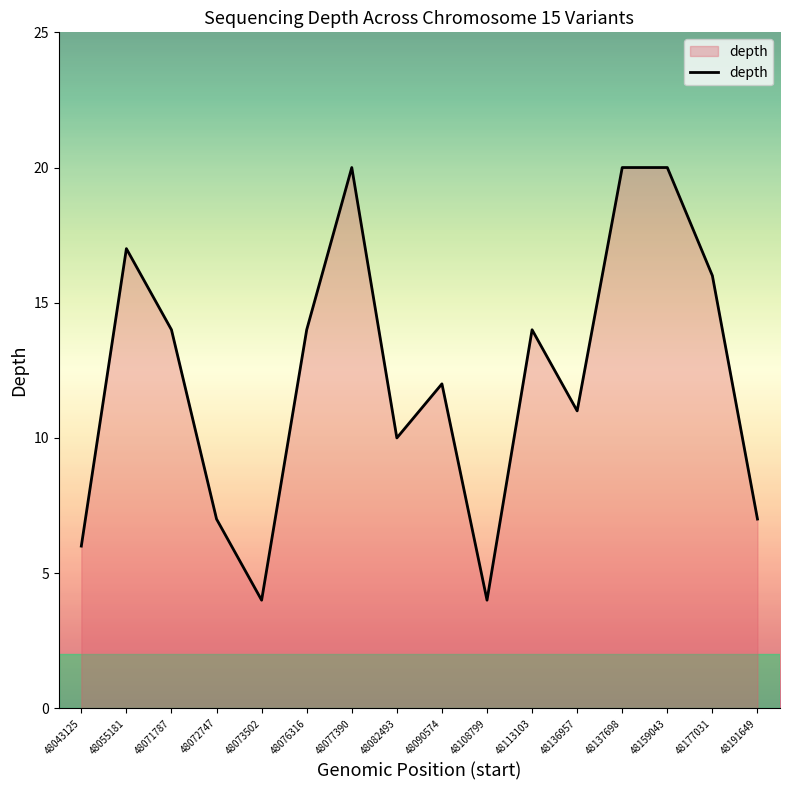

How many categories are shown in the chart?

16